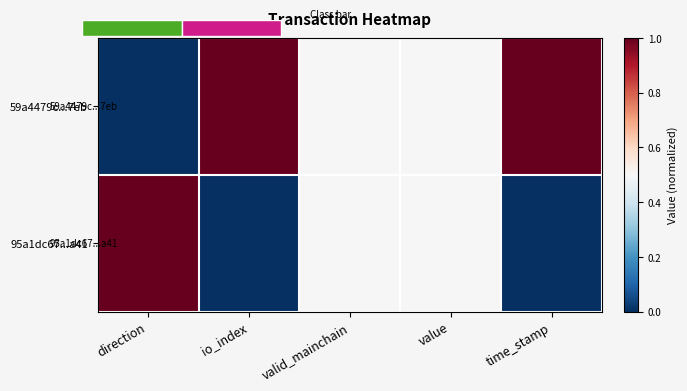

Is the value of 59a4479c...7eb at valid_mainchain greater than the value of 95a1dc67...a41 at value?

No